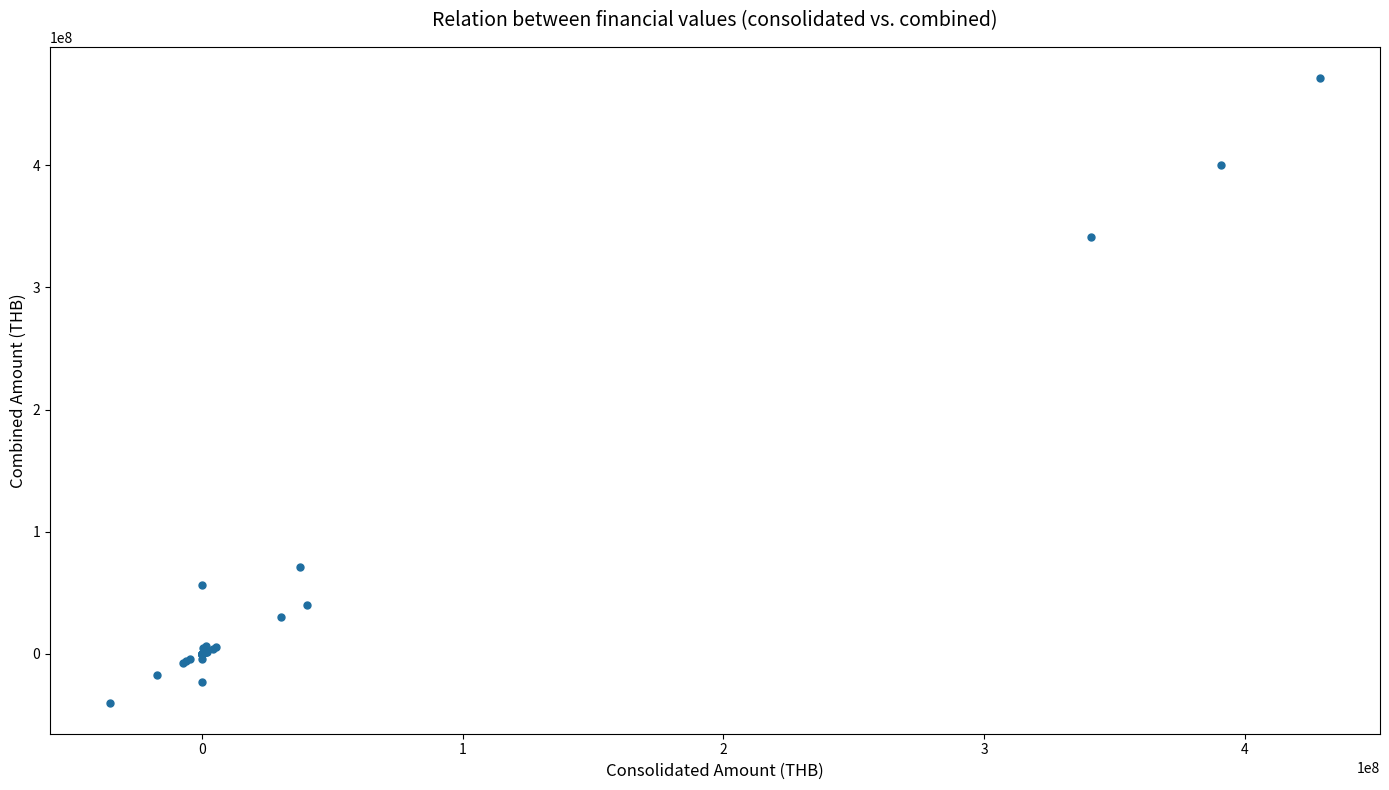

What Y value in the scatter plot is closest to 215822063?

341190247.6